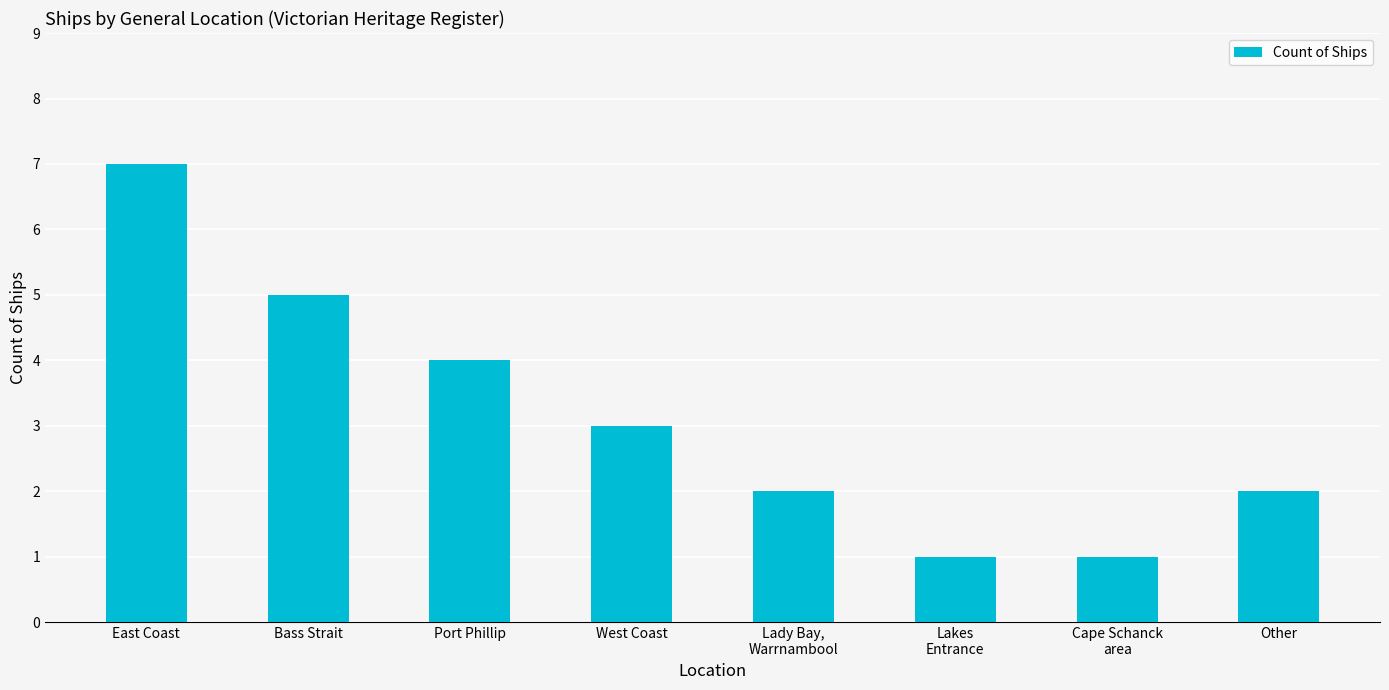

The chart shows a value of 1 at Other. True or false?

False